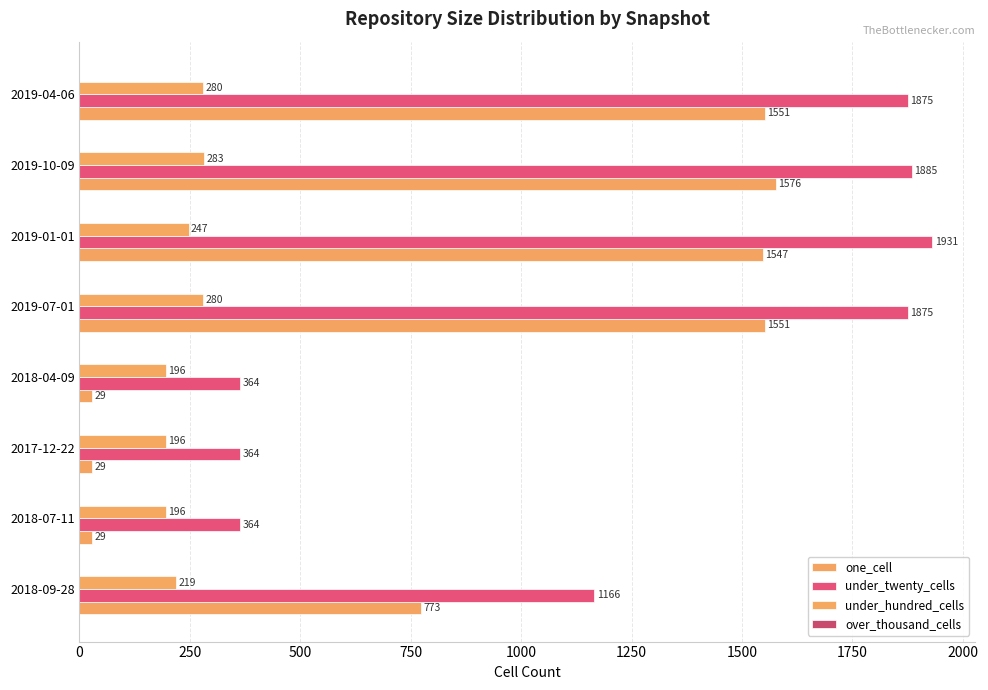

How many categories are shown in the chart?

8